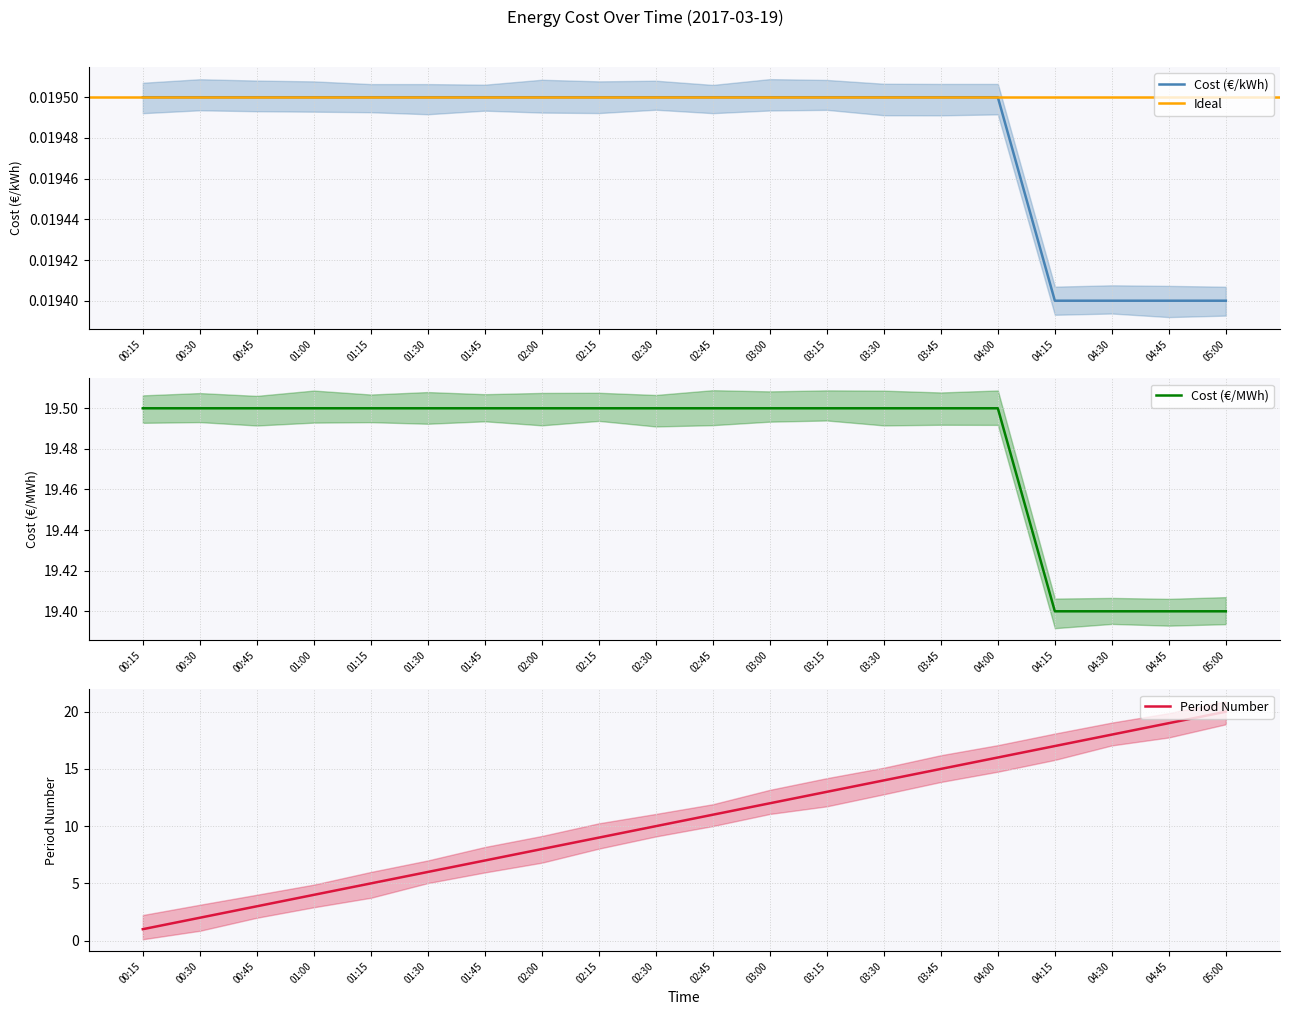

List the series in order of their overall mean, lowest first.

Cost (€/kWh), Period Number, Cost (€/MWh)